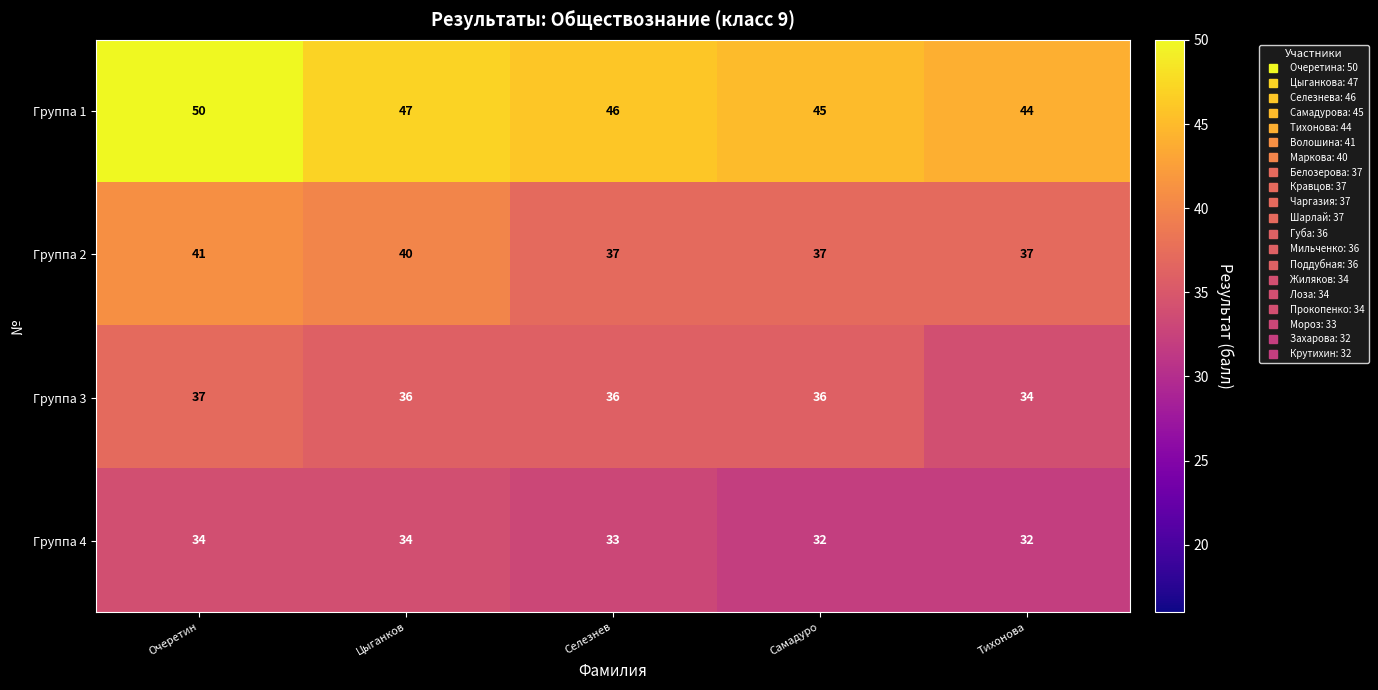

Reading left to right, transcribe all the data shown in this chart.

Группа 1: Очеретин=50	Цыганков=47	Селезнев=46	Самадуро=45	Тихонова=44
Группа 2: Очеретин=41	Цыганков=40	Селезнев=37	Самадуро=37	Тихонова=37
Группа 3: Очеретин=37	Цыганков=36	Селезнев=36	Самадуро=36	Тихонова=34
Группа 4: Очеретин=34	Цыганков=34	Селезнев=33	Самадуро=32	Тихонова=32